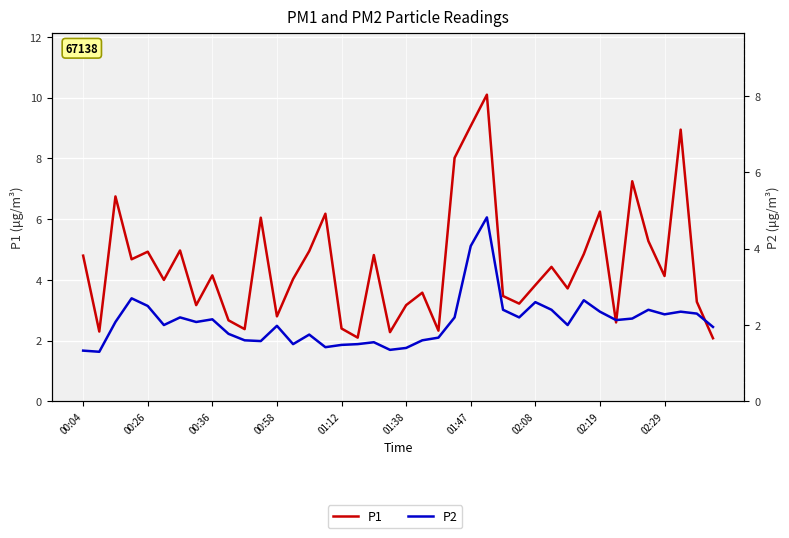

Does the chart display data point markers on the line(s)?

No